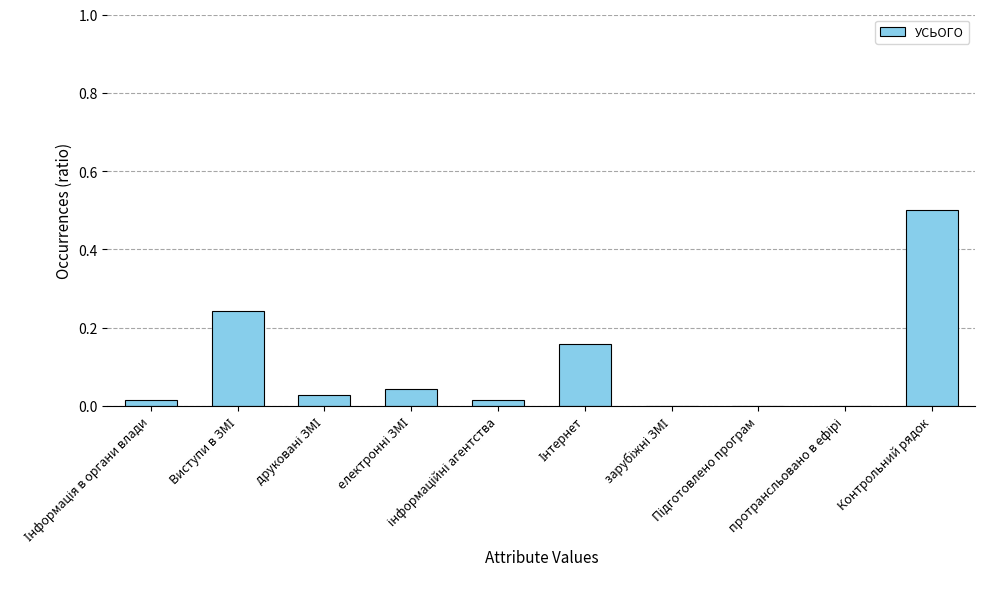

What is the sum of all values?

1.0